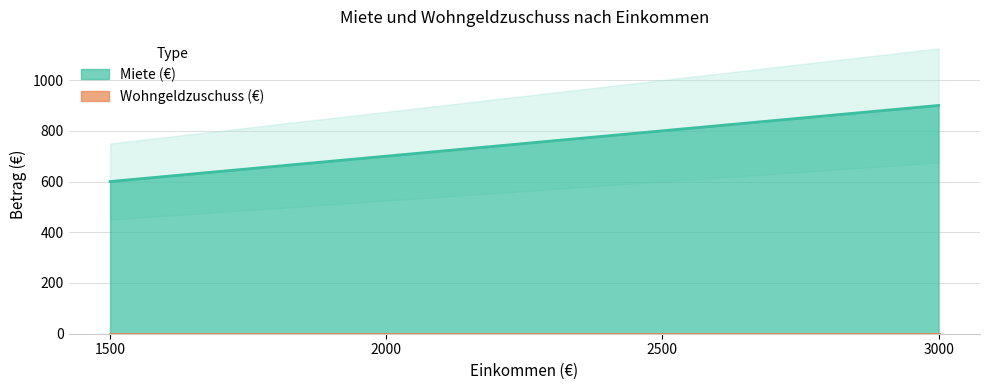

True or false: the data has more than 0 interior local peaks.

False